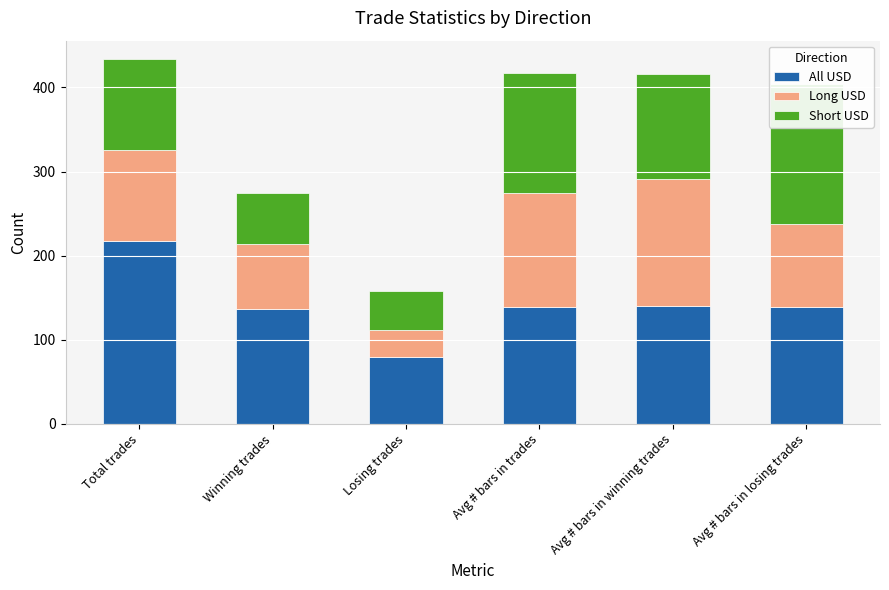

At how many categories does at least one series exceed 71?

6